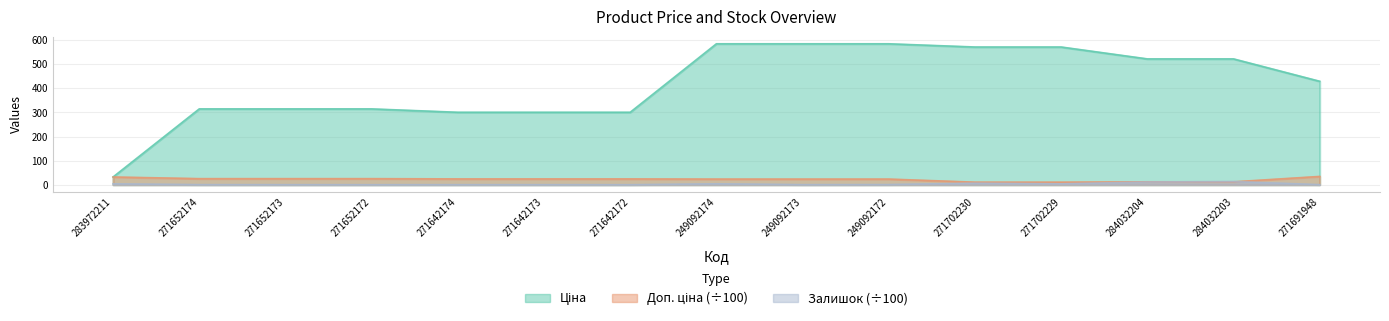

What is the spread (max minus min) of values at 283972211?

28.4